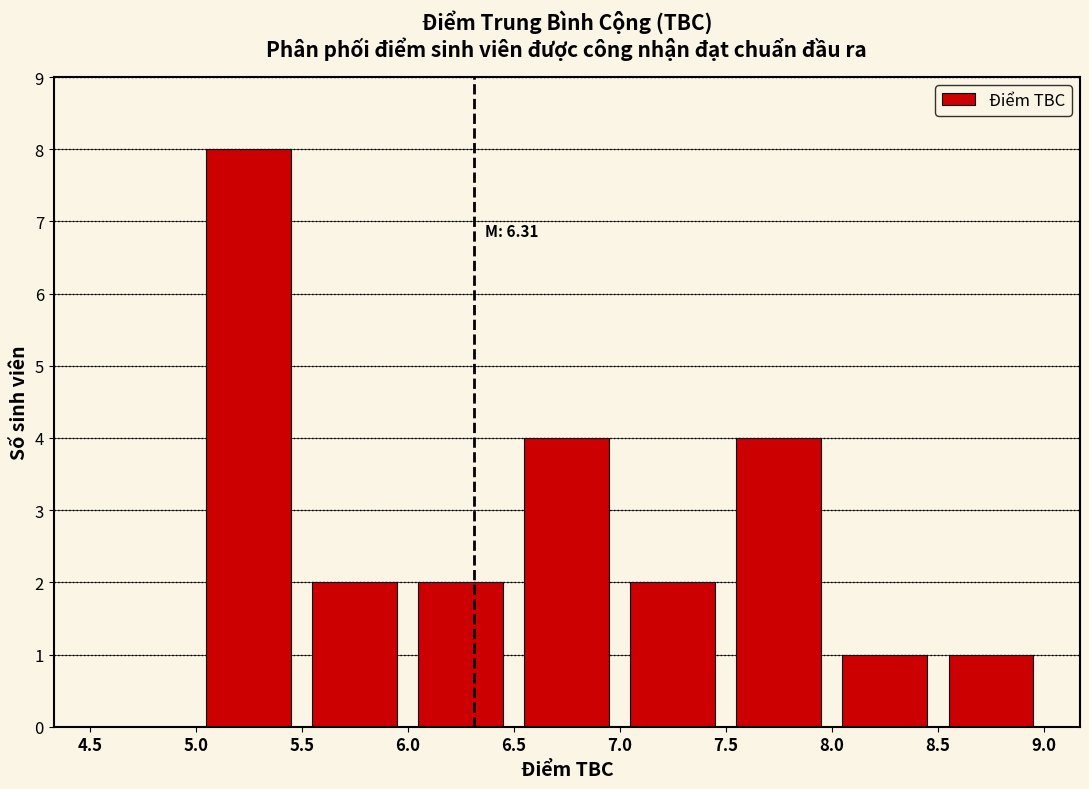

Which range on the x-axis has the tallest bar?

5.0 to 5.5